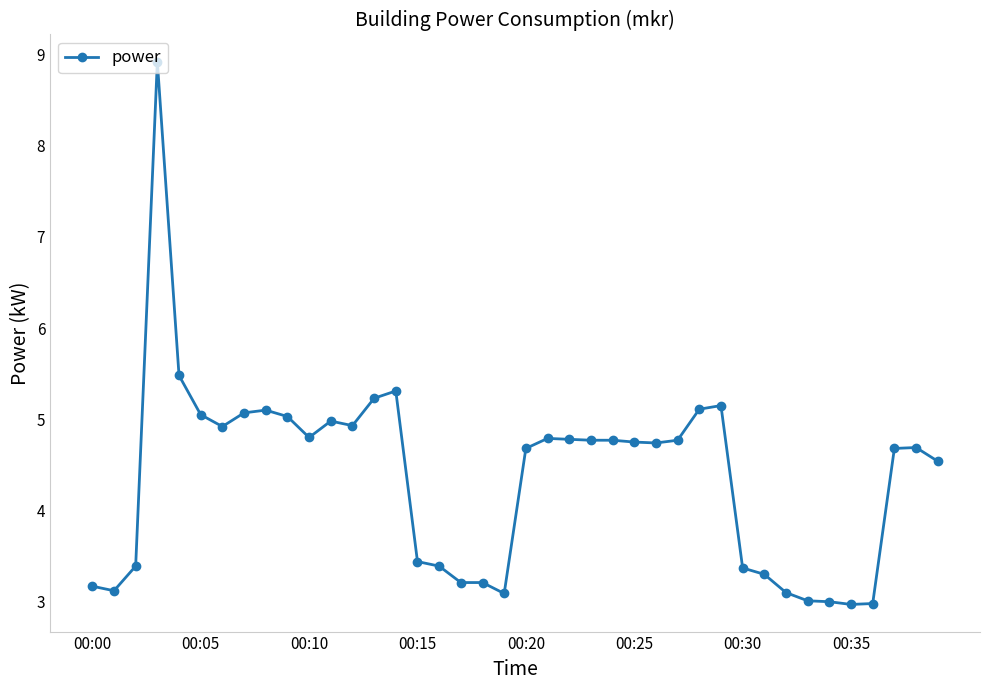

What is the maximum value shown in the chart?

8.9